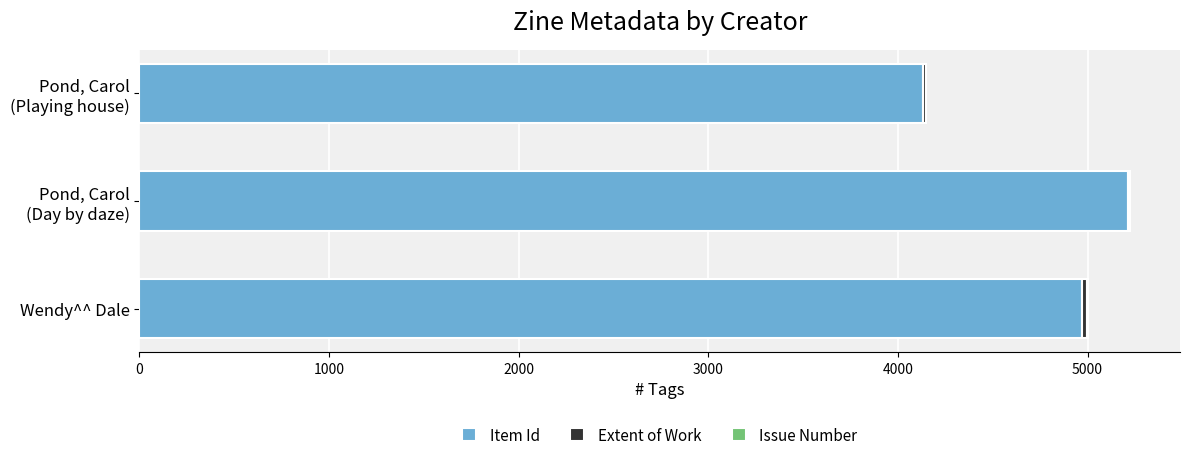

Is it true that Item Id equals 4973 at Wendy^^ Dale?

True